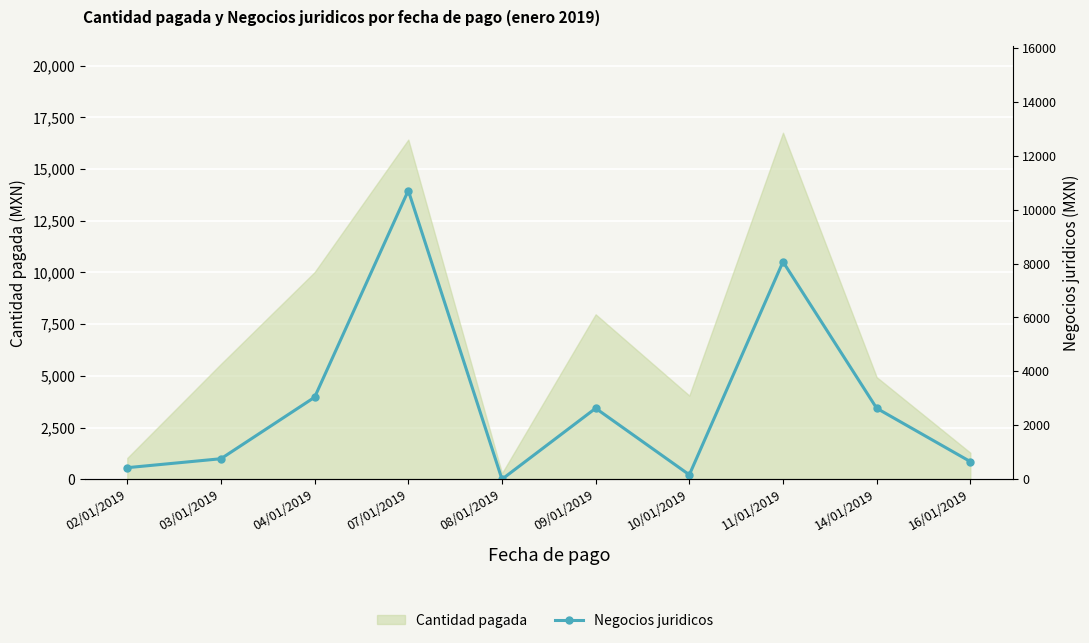

Reading right to left, what are all the values shown in this chart?

16/01/2019=654.4	14/01/2019=2632.9	11/01/2019=8067.3	10/01/2019=165.6	09/01/2019=2632.9	08/01/2019=0.0	07/01/2019=10708.6	04/01/2019=3042.0	03/01/2019=761.4	02/01/2019=429.7